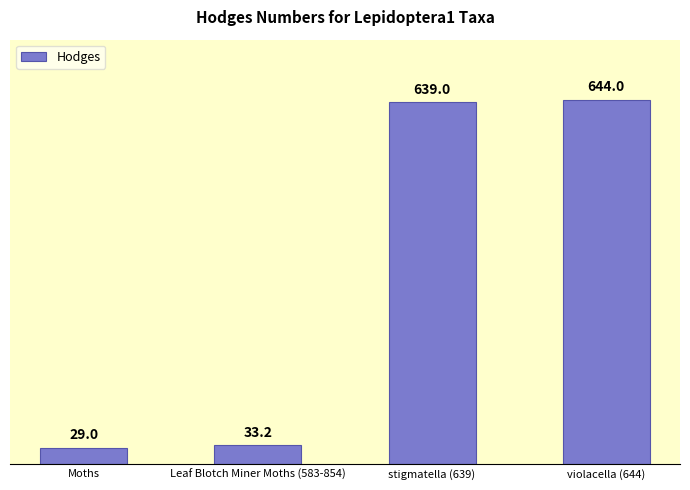

What is the sum of all values?

1345.2